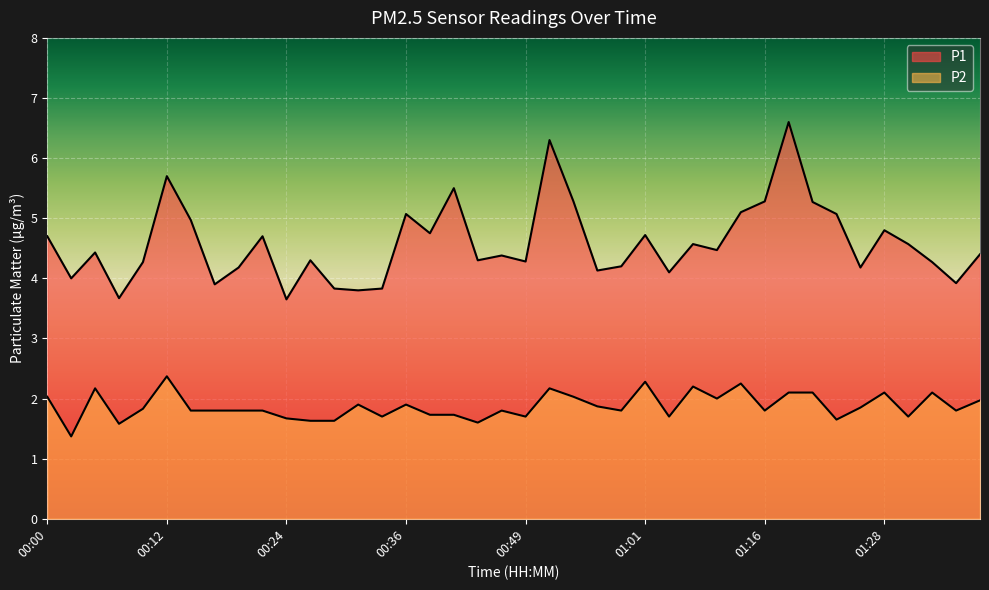

Reading left to right, what are all the values shown in this chart?

P1: 4.7	4.0	4.4	3.7	4.3	5.7	5.0	3.9	4.2	4.7	3.6	4.3	3.8	3.8	3.8	5.1	4.8	5.5	4.3	4.4	4.3	6.3	5.3	4.1	4.2	4.7	4.1	4.6	4.5	5.1	5.3	6.6	5.3	5.1	4.2	4.8	4.6	4.3	3.9	4.4
P2: 2.0	1.4	2.2	1.6	1.8	2.4	1.8	1.8	1.8	1.8	1.7	1.6	1.6	1.9	1.7	1.9	1.7	1.7	1.6	1.8	1.7	2.2	2.0	1.9	1.8	2.3	1.7	2.2	2.0	2.2	1.8	2.1	2.1	1.6	1.9	2.1	1.7	2.1	1.8	2.0